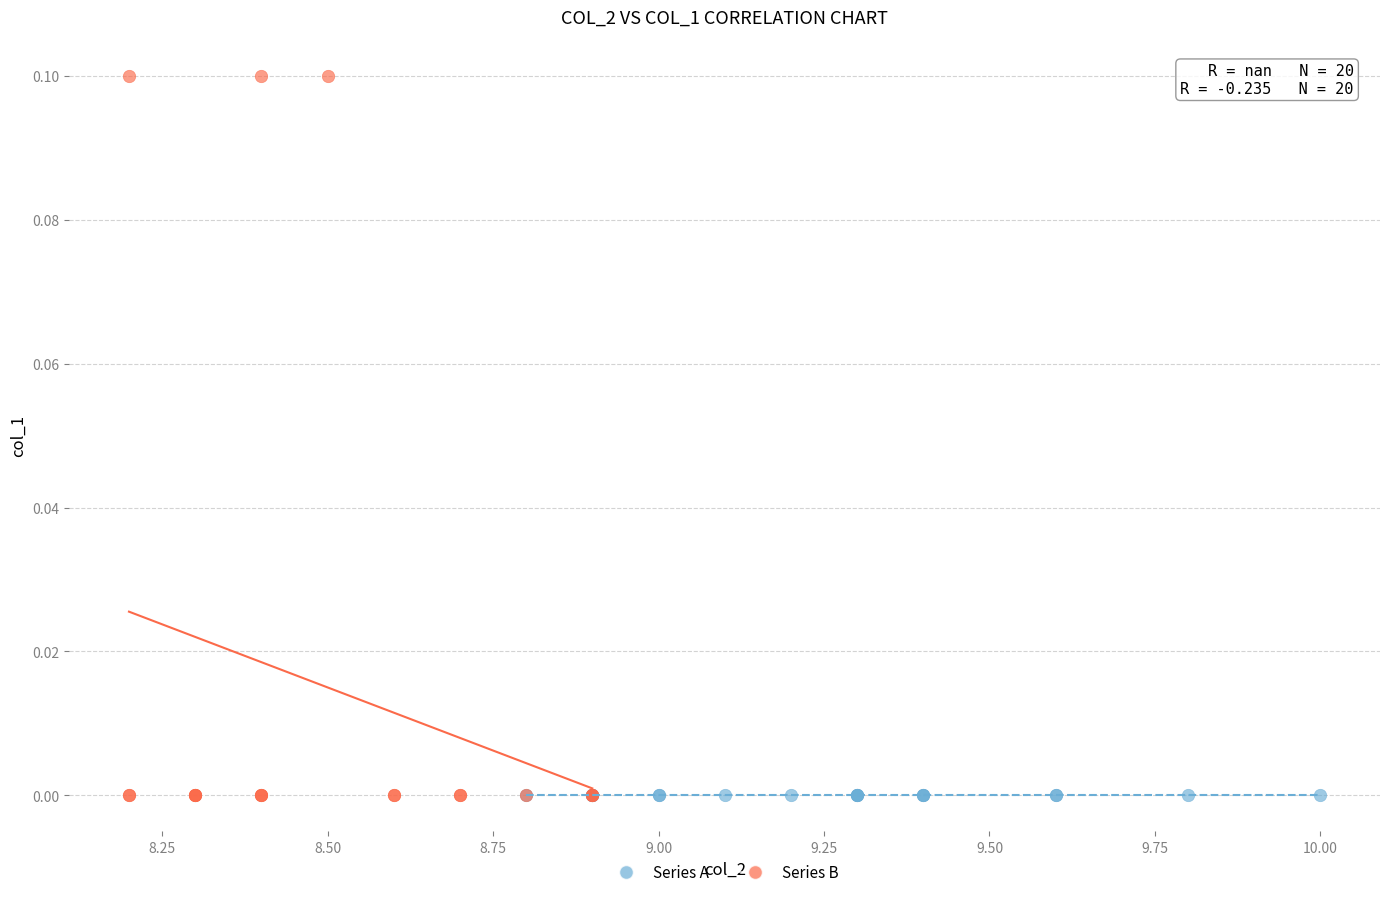

Which series reaches the maximum Y coordinate?

Series B